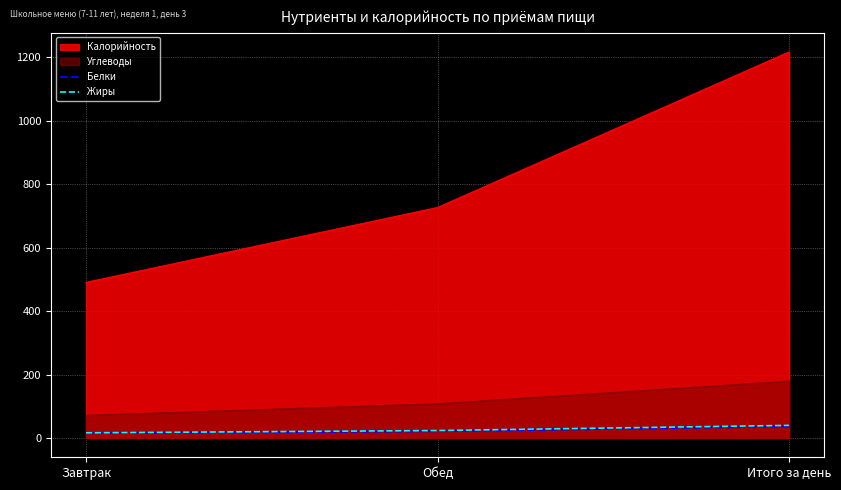

What are all the series names shown in the legend?

Калорийность, Углеводы, Белки, Жиры